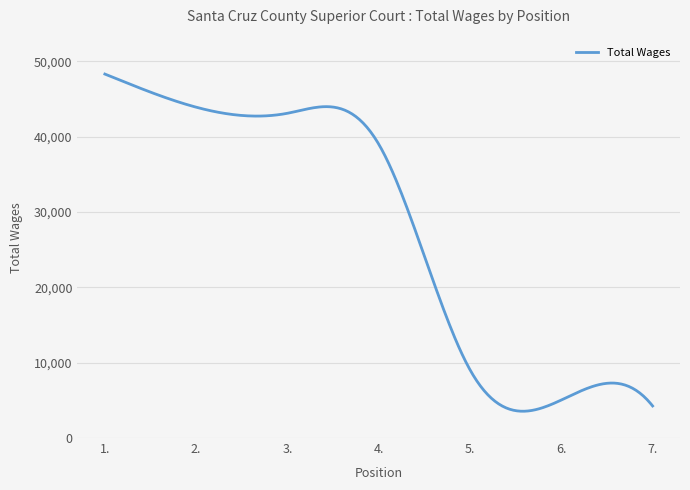

What is the minimum value shown in the chart?

3555.5